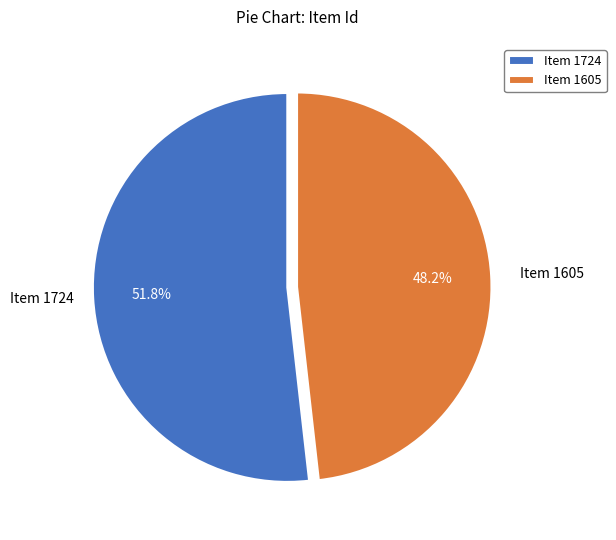

To the nearest percent, what portion does Item 1724 represent?

52%